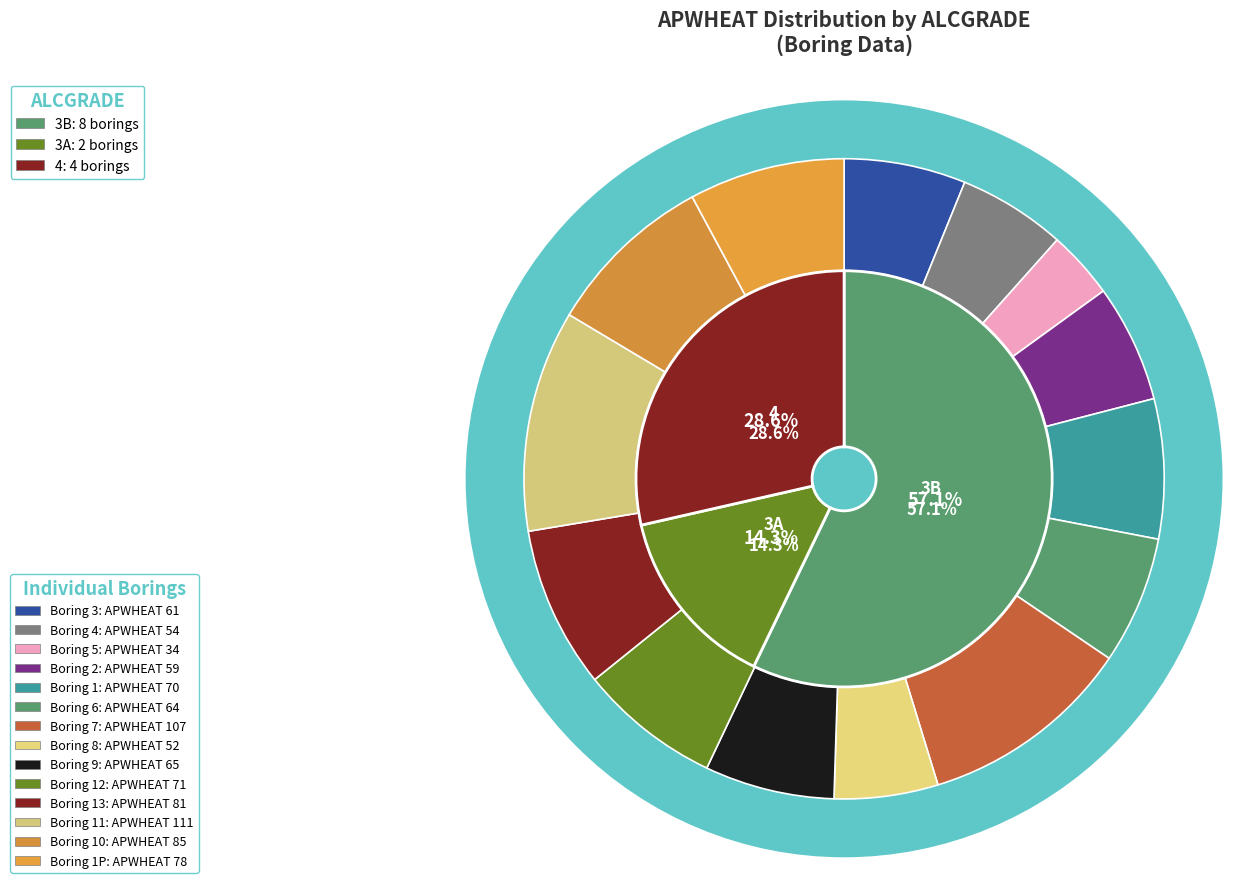

Rank the categories by value from lowest to highest.

5, 8, 4, 2, 3, 6, 9, 1, 12, 1P, 13, 10, 7, 11